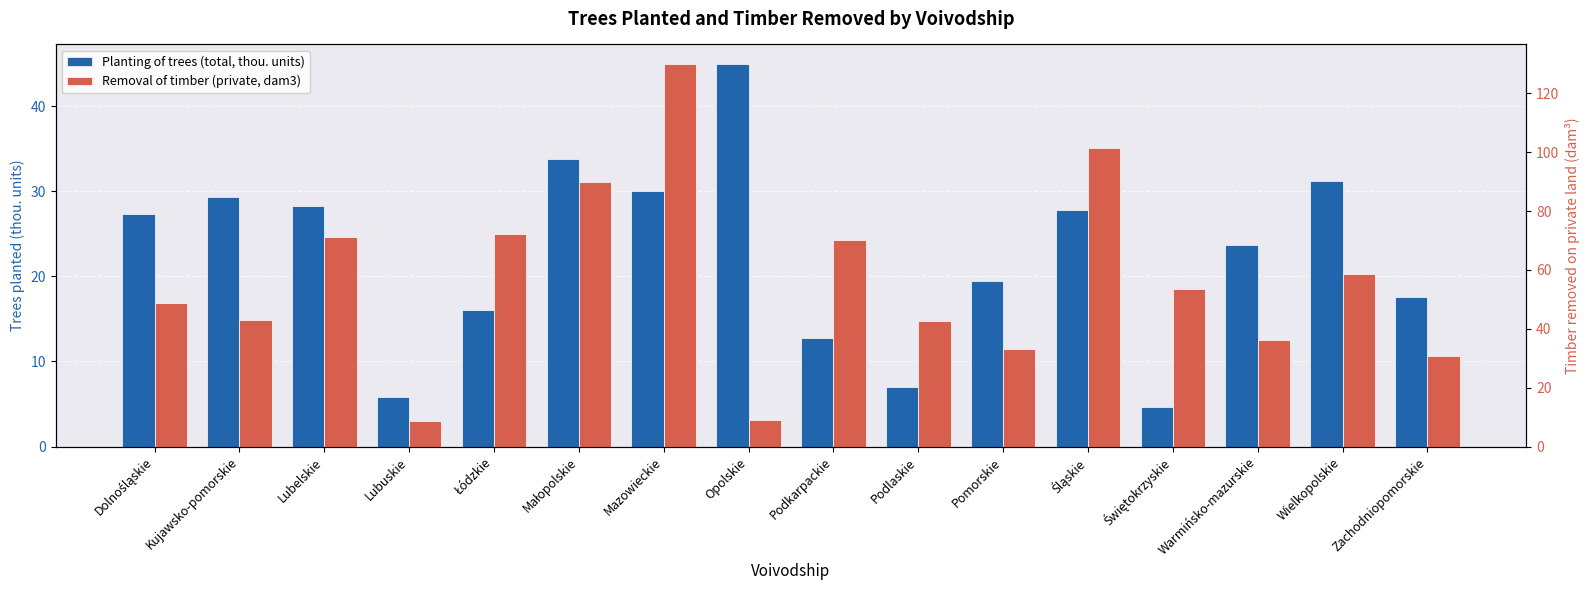

The Removal of timber (private, dam3) series shows 72.2 at Łódzkie. True or false?

True